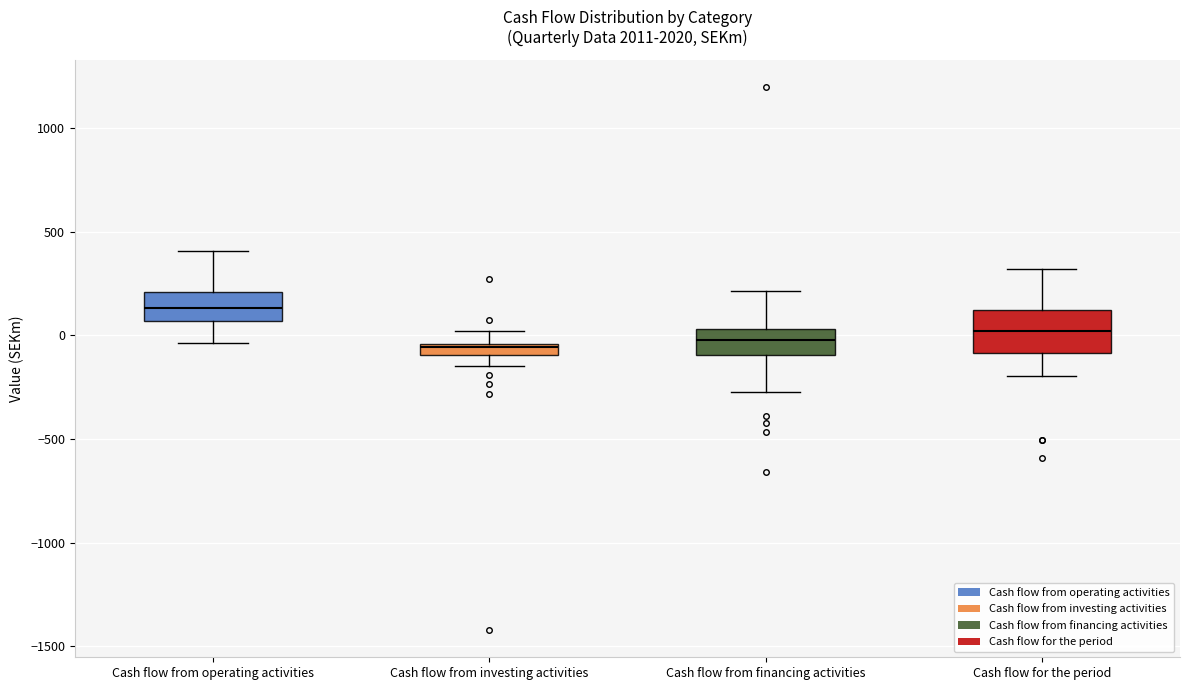

Which box is the tallest, from its lower edge to its upper edge?

Cash flow for the period